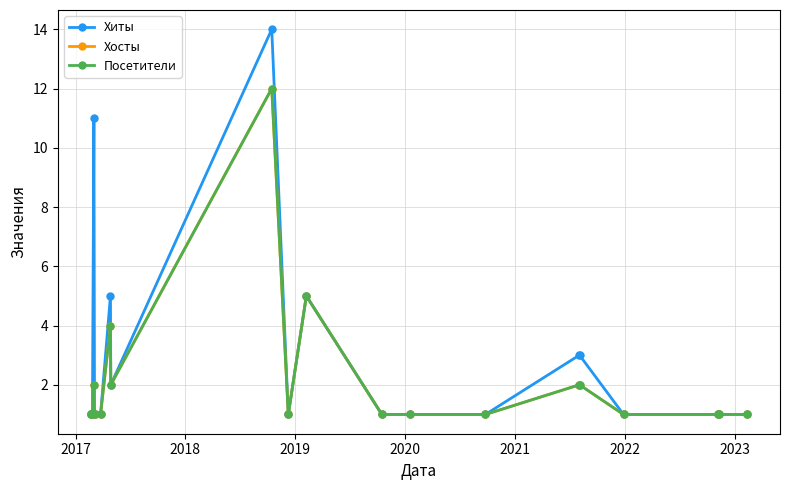

Reading right to left, what are all the values shown in this chart?

Хиты: 1	1	1	1	3	3	1	1	1	5	1	14	2	5	1	1	11	1	1	1
Хосты: 1	1	1	1	2	2	1	1	1	5	1	12	2	4	1	1	2	1	1	1
Посетители: 1	1	1	1	2	2	1	1	1	5	1	12	2	4	1	1	2	1	1	1